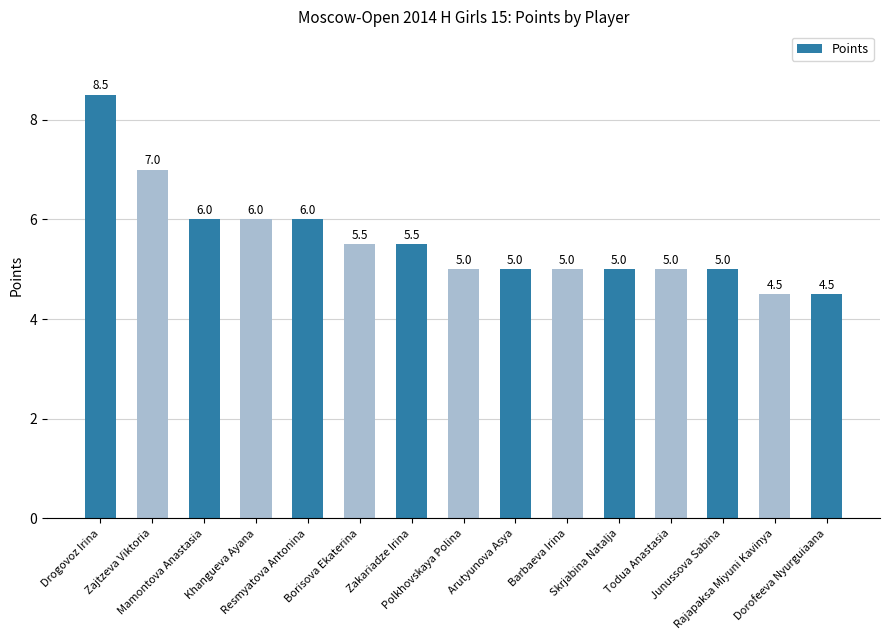

How many series are shown in this chart?

1